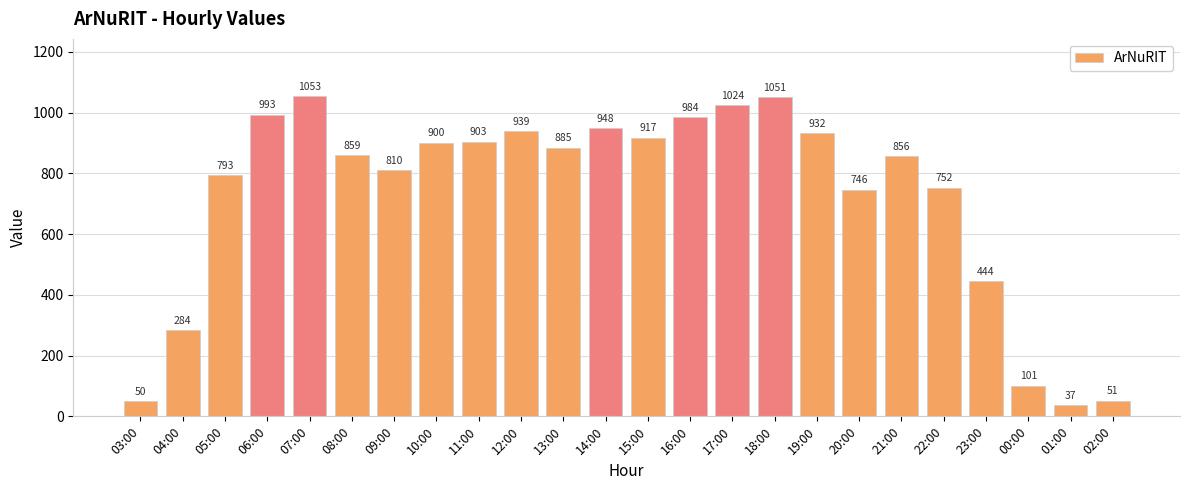

What position from the left is 00:00?

22